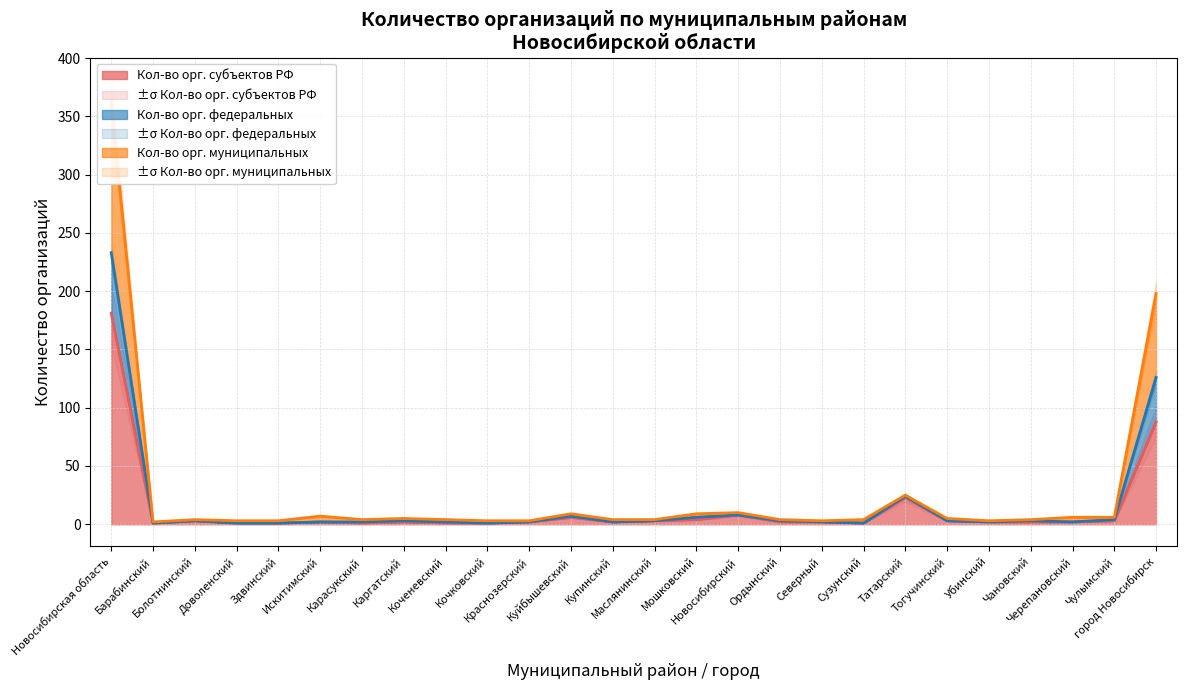

At which label does Кол-во орг. федеральных first exceed 4?

Новосибирская область